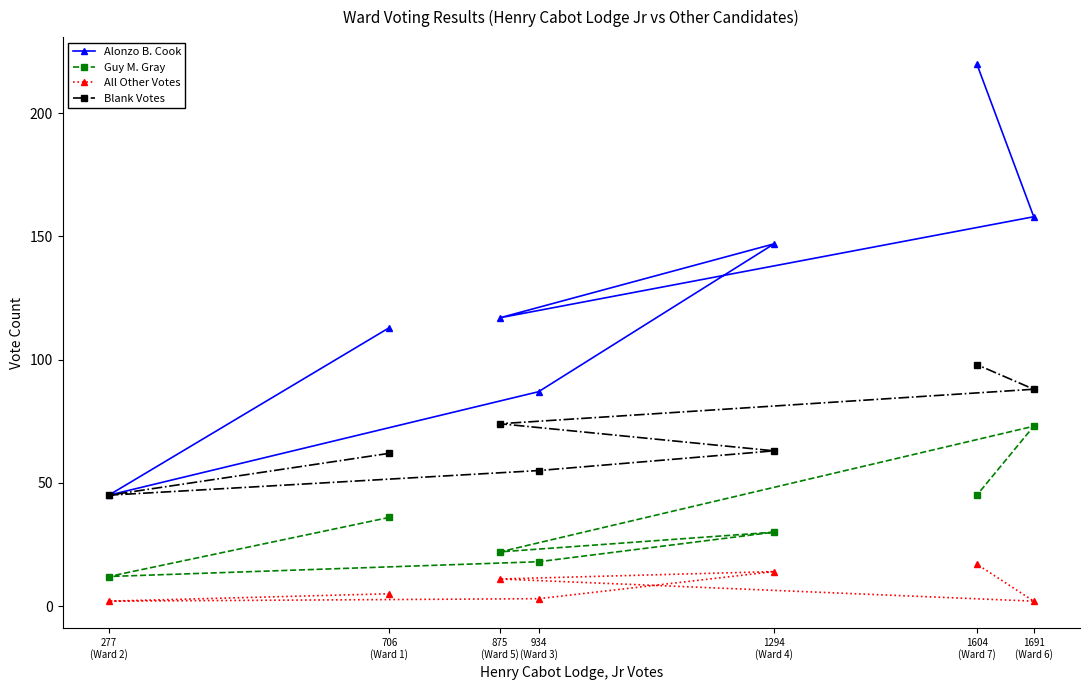

What is the difference between the second highest and second lowest values in the Blank Votes series?

33